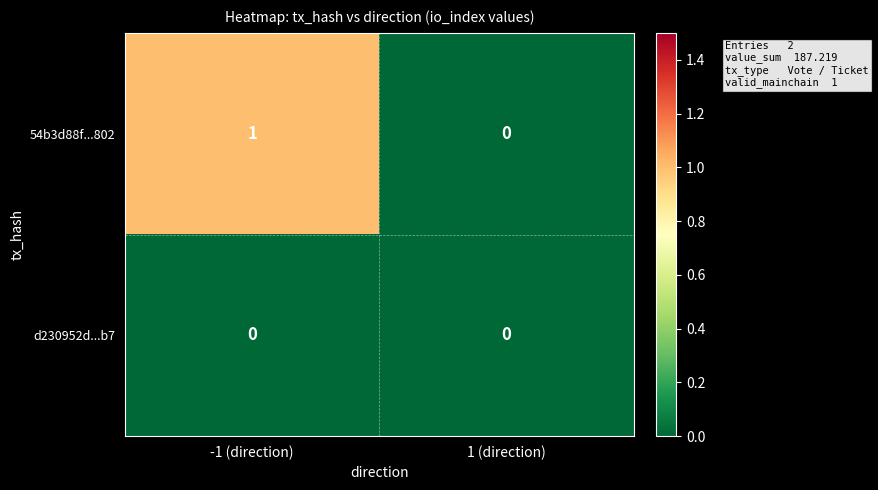

At which category does the chart reach its peak across all series?

-1 (direction)